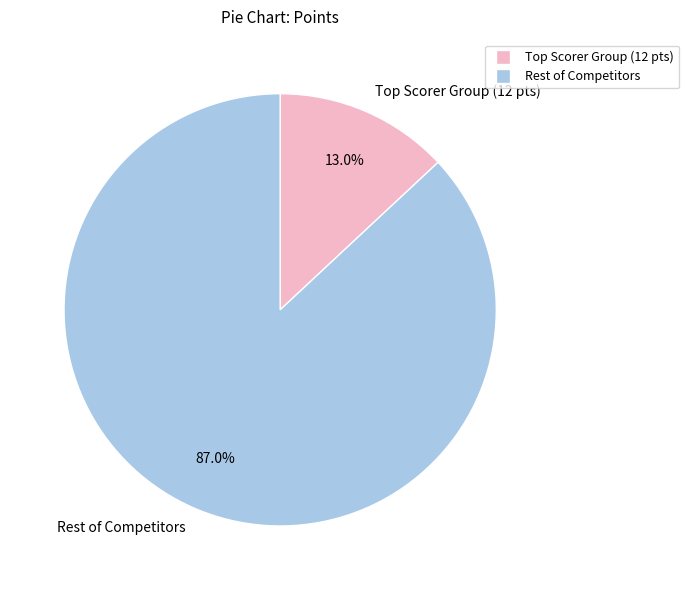

Is there any slice that represents more than half of the pie?

Yes